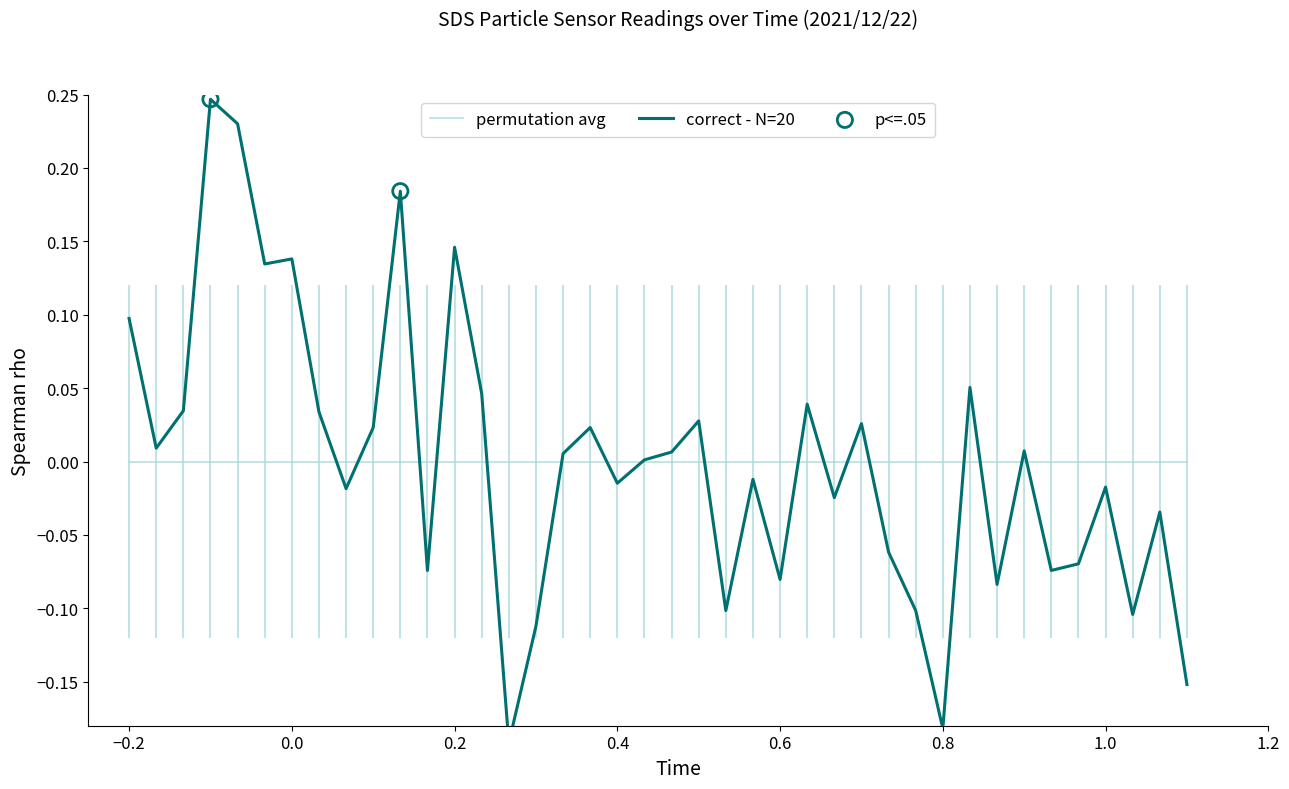

What are all the series names shown in the legend?

permutation avg, correct - N=20